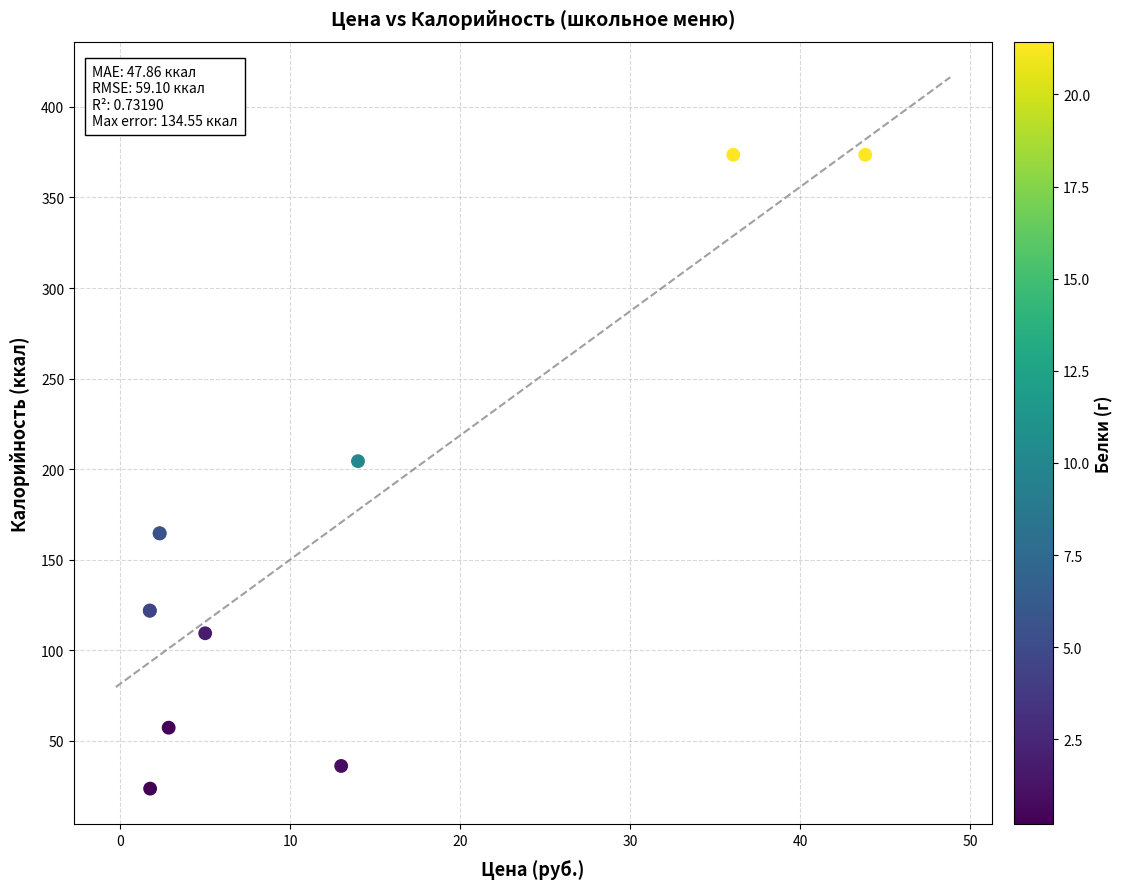

What Y value in the scatter plot is closest to 198?

204.4